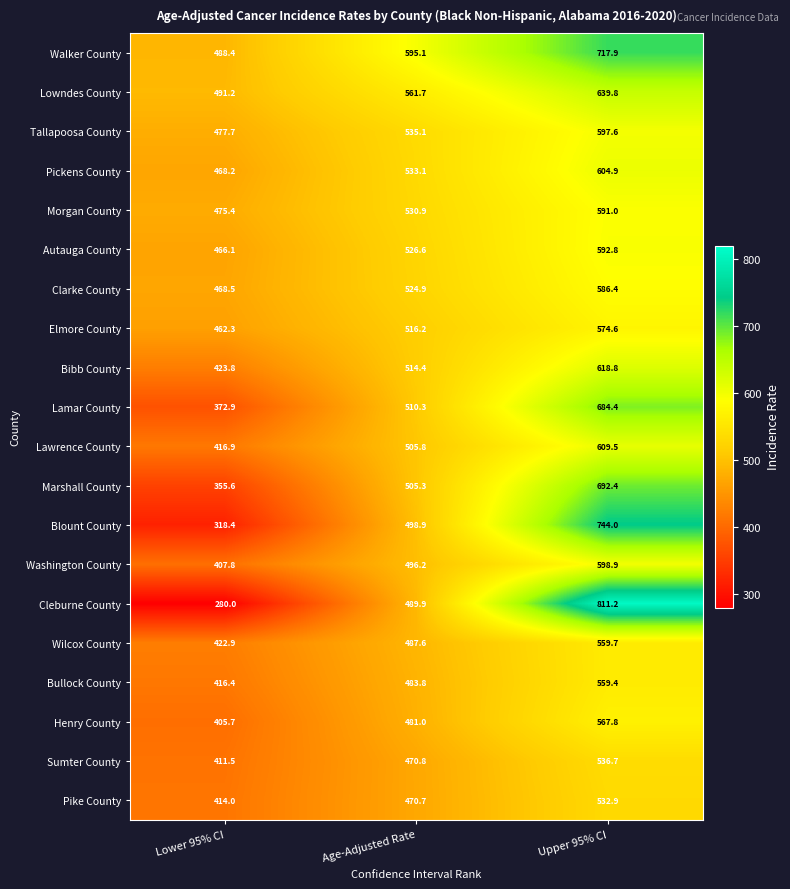

At Upper 95% CI, list the series in order from largest to smallest.

Cleburne County, Blount County, Walker County, Marshall County, Lamar County, Lowndes County, Bibb County, Lawrence County, Pickens County, Washington County, Tallapoosa County, Autauga County, Morgan County, Clarke County, Elmore County, Henry County, Wilcox County, Bullock County, Sumter County, Pike County